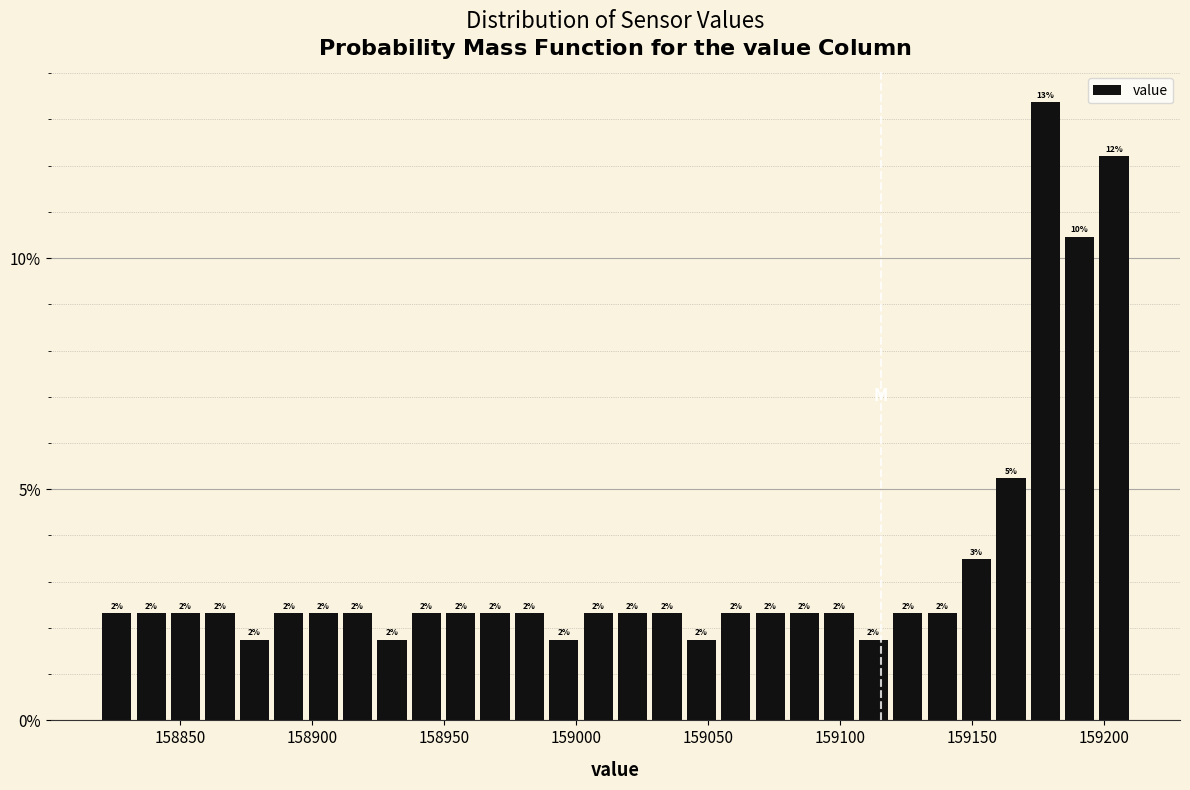

Around what value on the x-axis is the tallest bar? Give the approximate position of its centre, as read against the axis.

159180